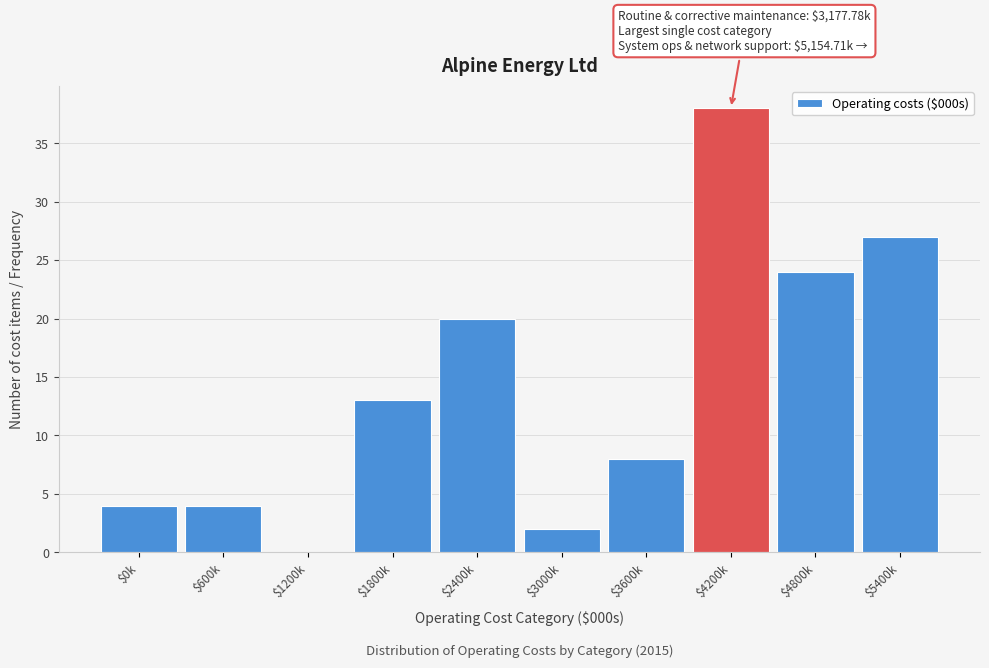

At which label is the value closest to 19?

$2400k